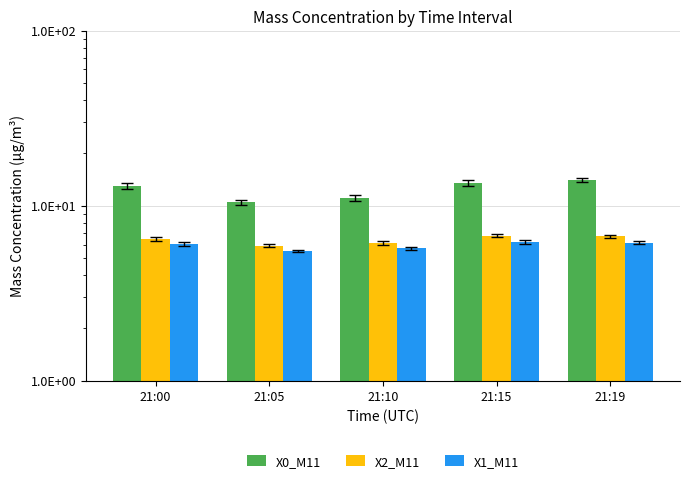

Where is X1_M11 nearest to the value 5?

21:05